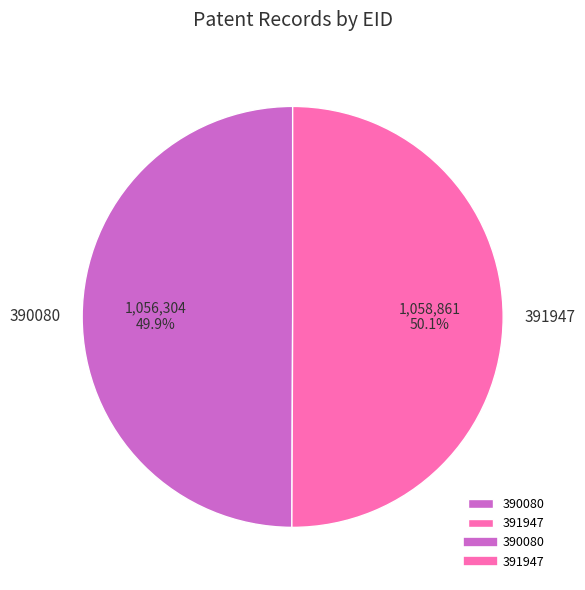

Approximately how many times larger is the value at 391947 compared to 390080?

1.0